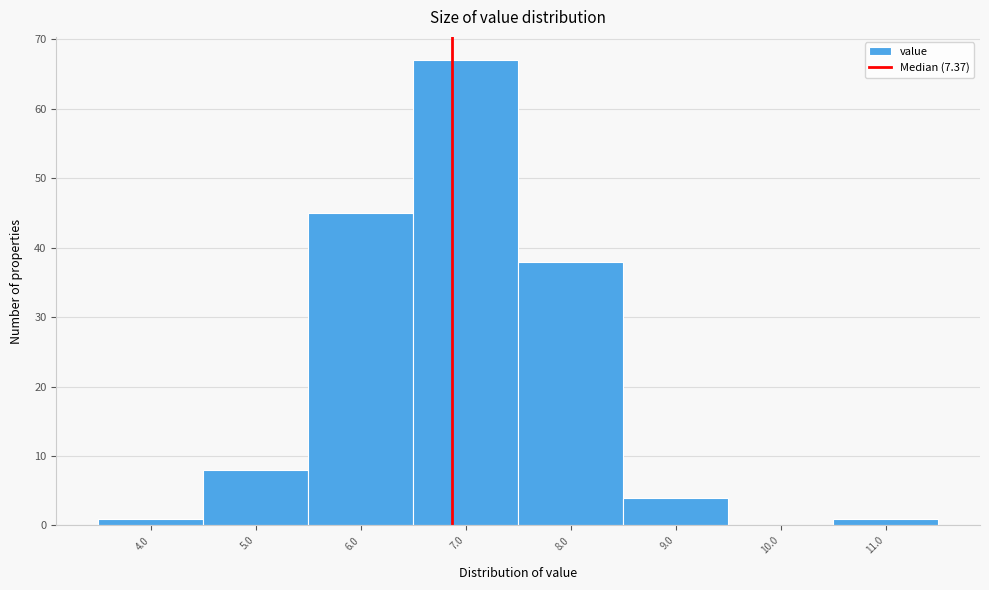

Reading left to right, transcribe all the data shown in this chart.

4.0=1	5.0=8	6.0=45	7.0=67	8.0=38	9.0=4	10.0=0	11.0=1